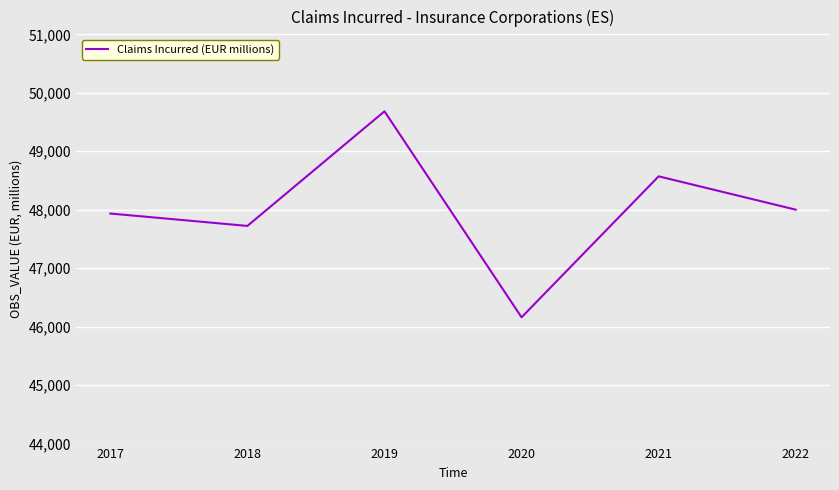

Reading left to right, what are all the values shown in this chart?

47935	47723	49683	46160	48571	48001